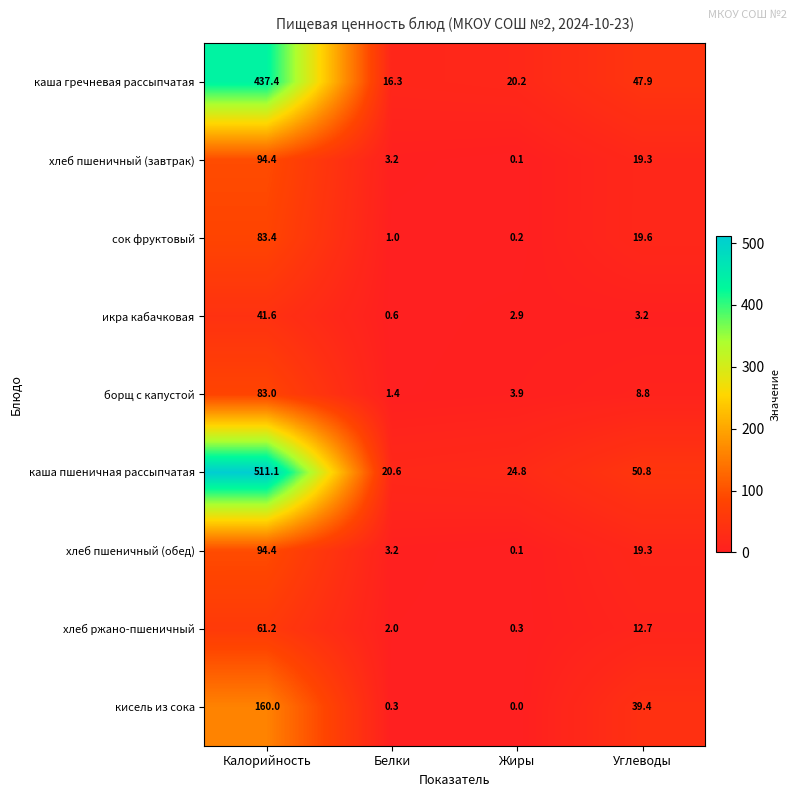

At which label does икра кабачковая first exceed 3?

Калорийность